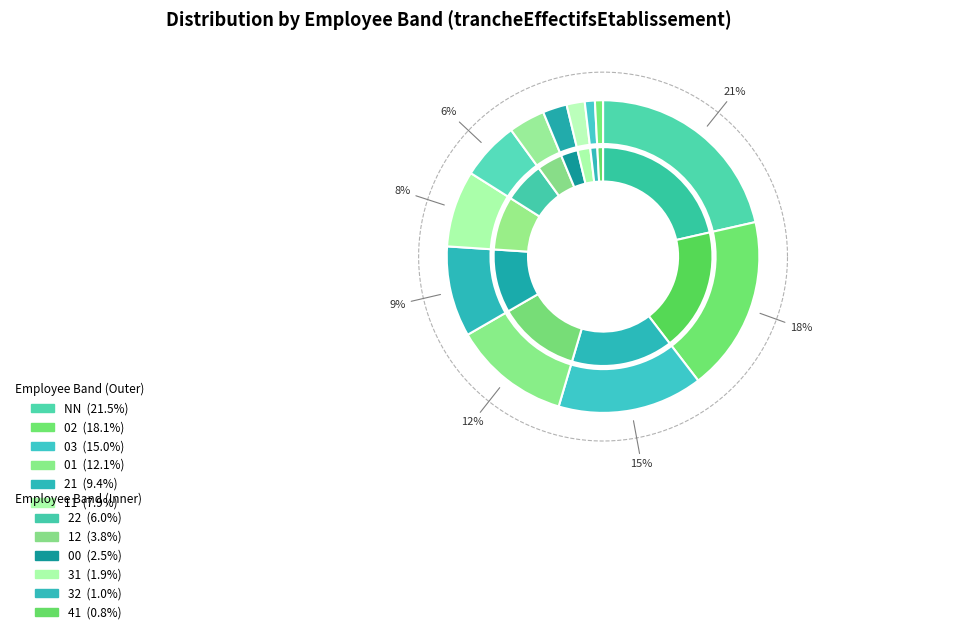

To the nearest percent, what is the average slice percentage?

8%